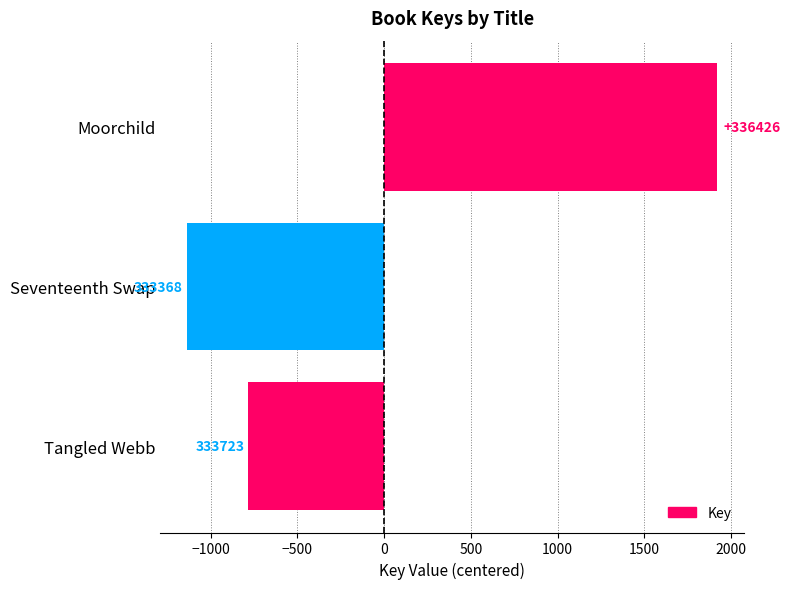

How many bars are there in total?

3